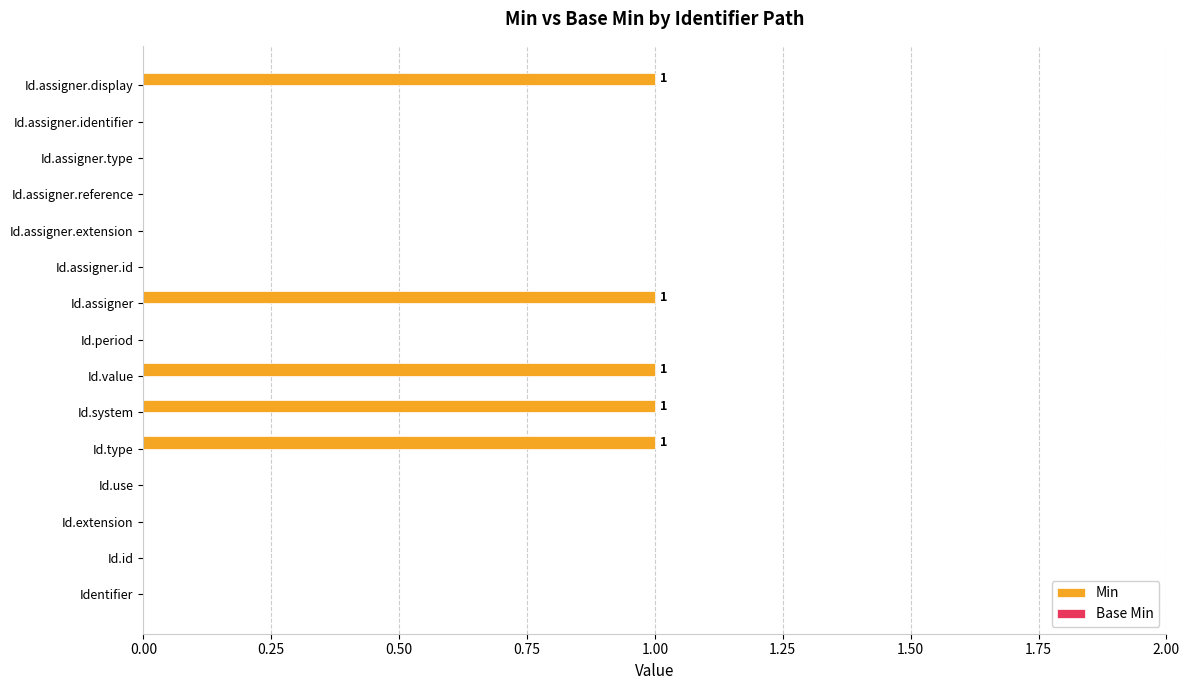

The value at Id.use is 0. True or false?

True